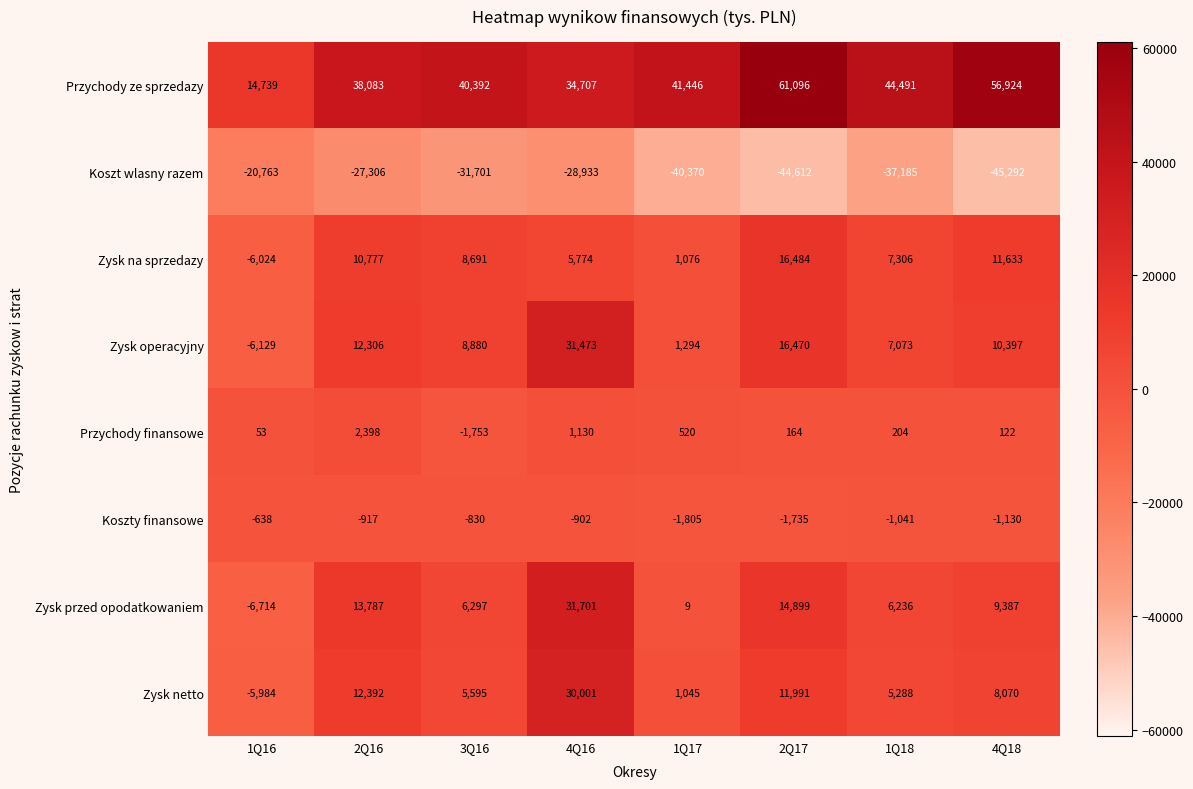

What is the difference between the maximum and minimum values in the Zysk netto series?

35985